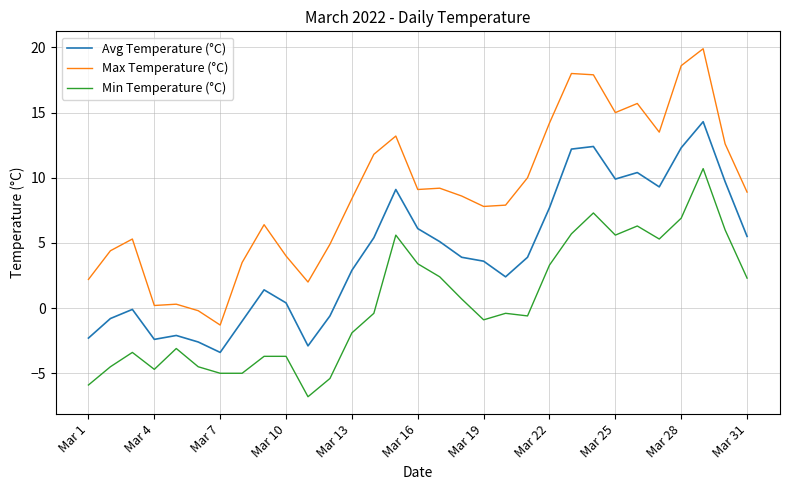

List the series in order of their peak value, lowest first.

Min Temperature (°C), Avg Temperature (°C), Max Temperature (°C)